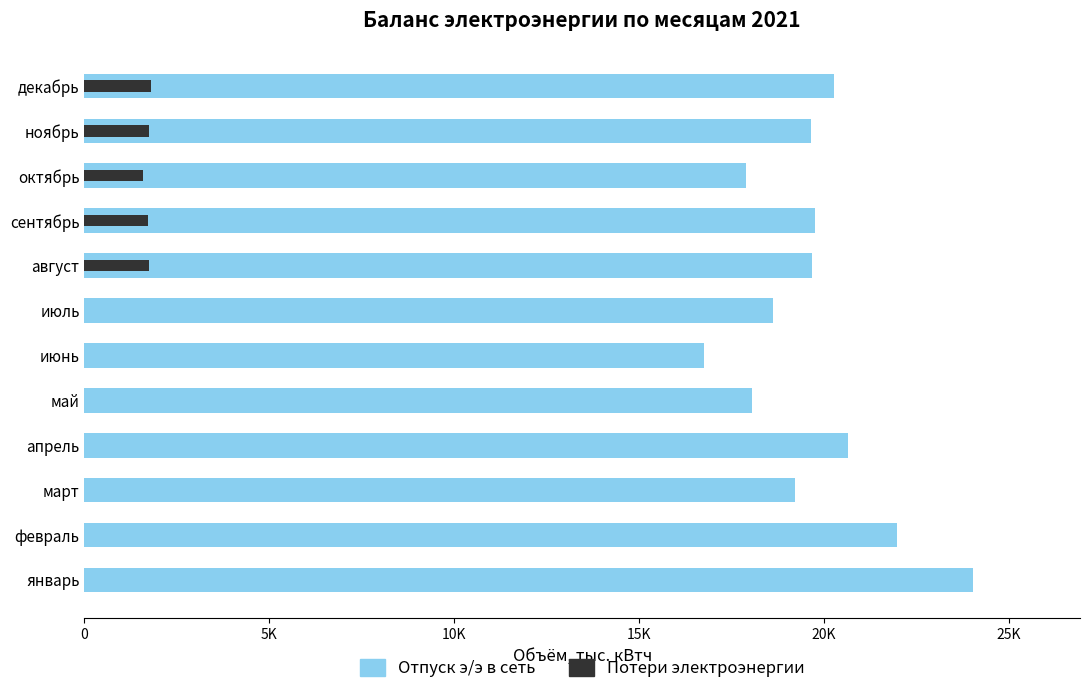

At how many categories does at least one series exceed 13181?

12